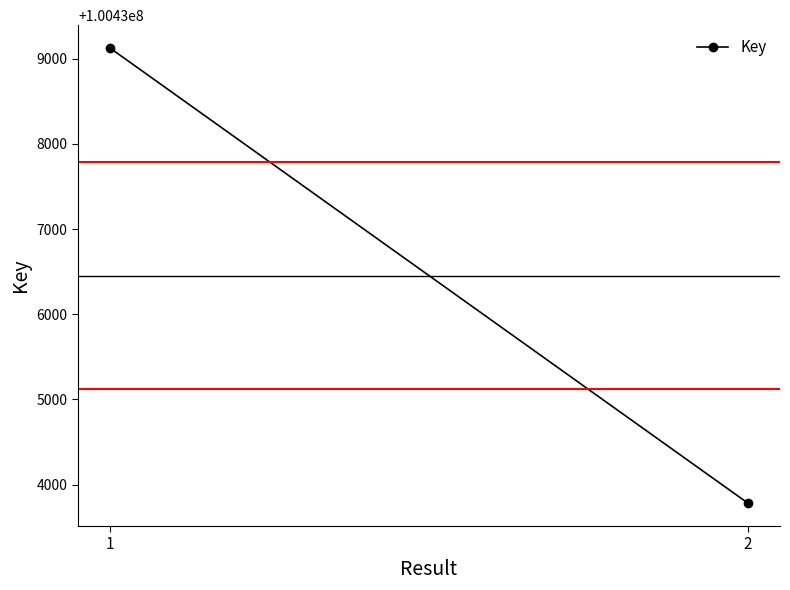

What is the value of the 2nd point from the left?

100433782